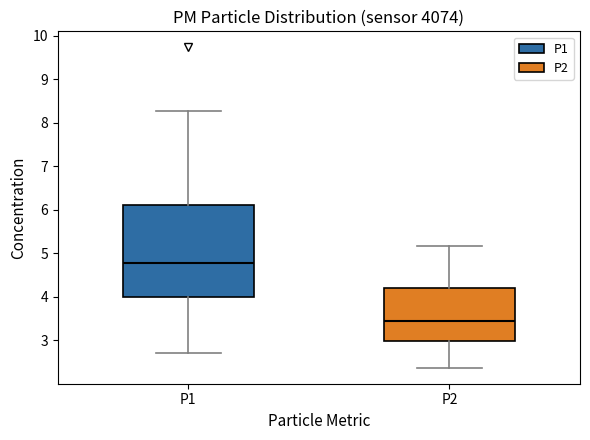

Which box is the tallest, from its lower edge to its upper edge?

P1